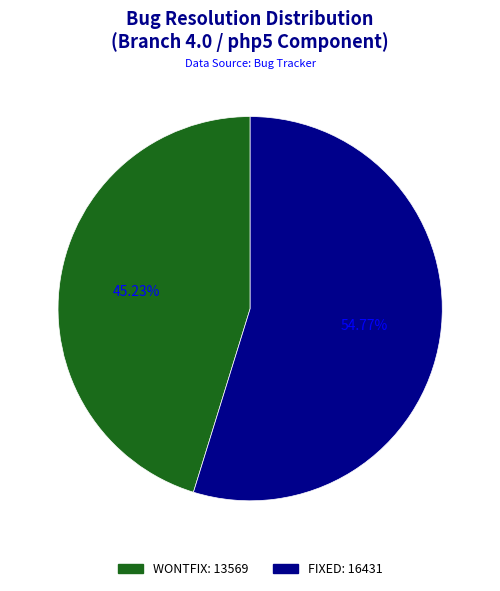

Does FIXED represent more than half of the total?

Yes